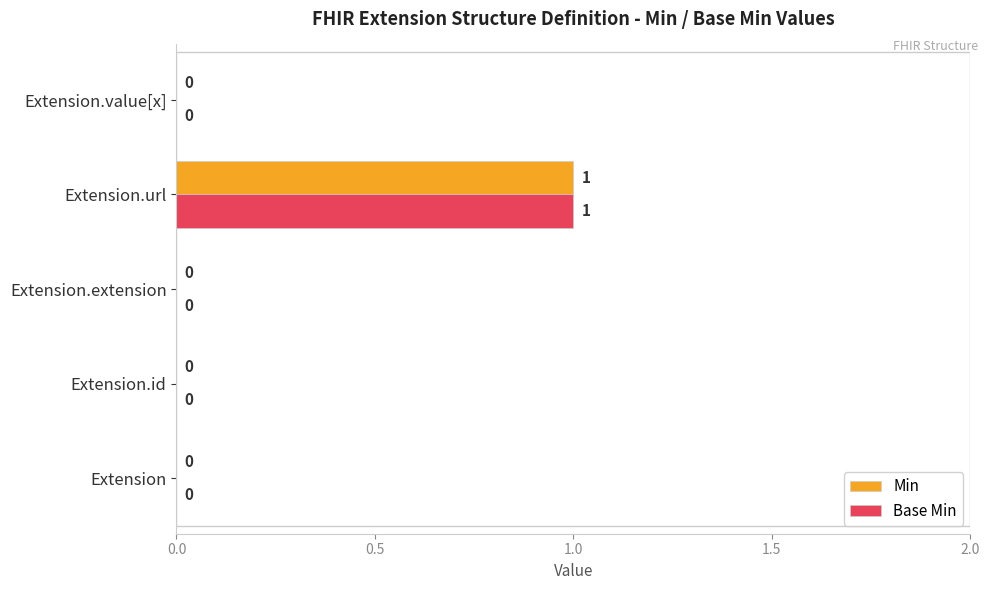

At which label does Base Min reach its peak?

Extension.url